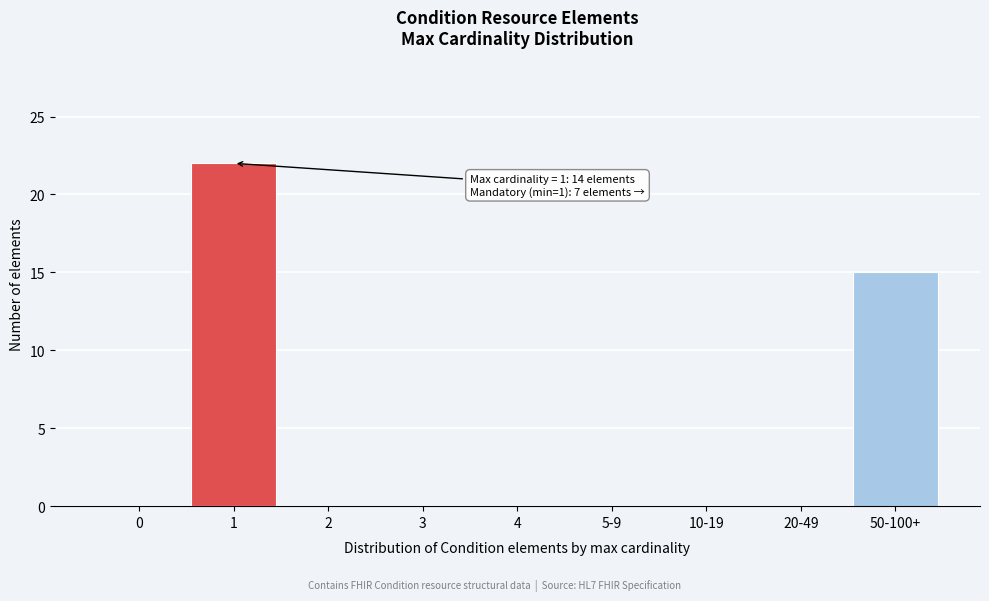

Reading right to left, extract all data points from this chart.

50-100+=15	20-49=0	10-19=0	5-9=0	4=0	3=0	2=0	1=22	0=0